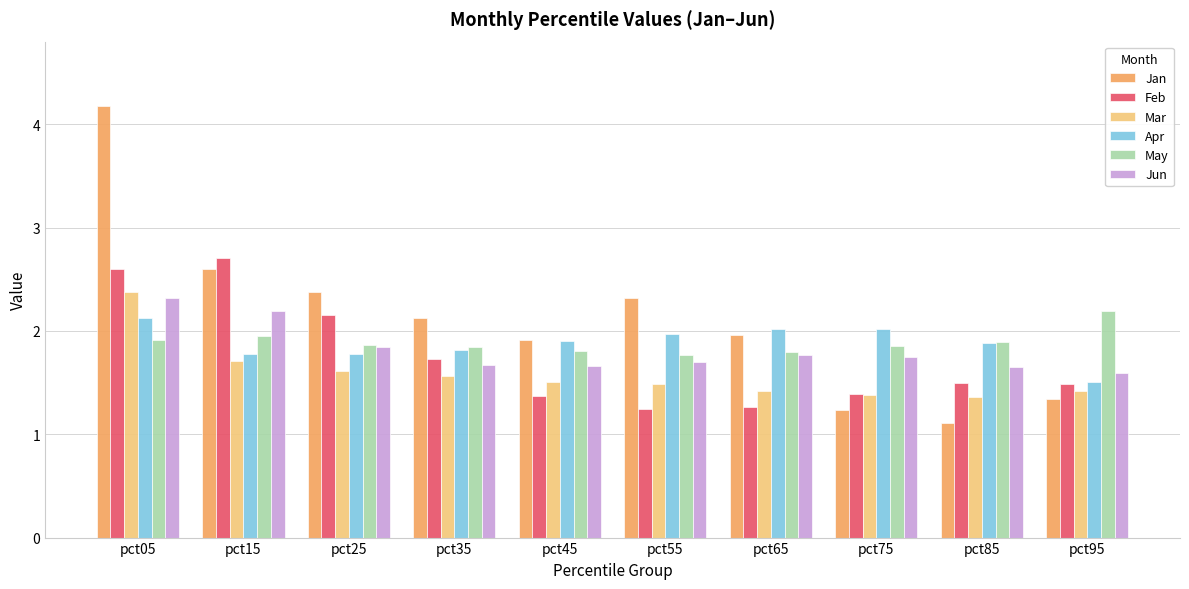

The Mar series shows 2.7 at pct55. True or false?

False